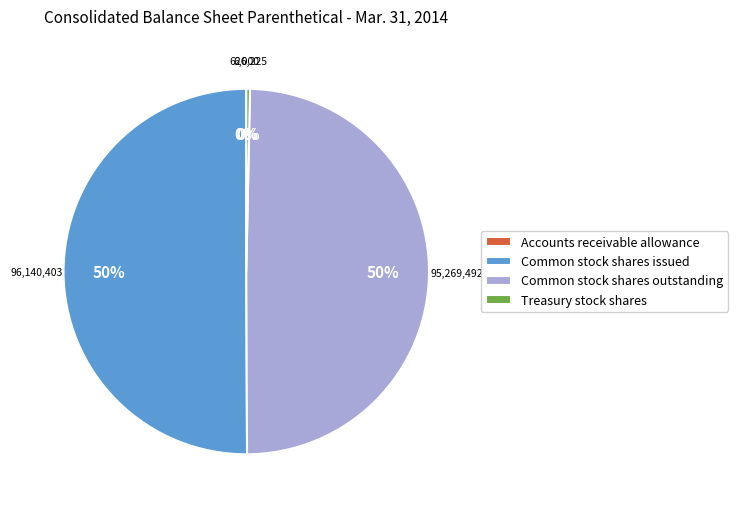

True or false: Common stock shares outstanding accounts for 64% of the total.

False